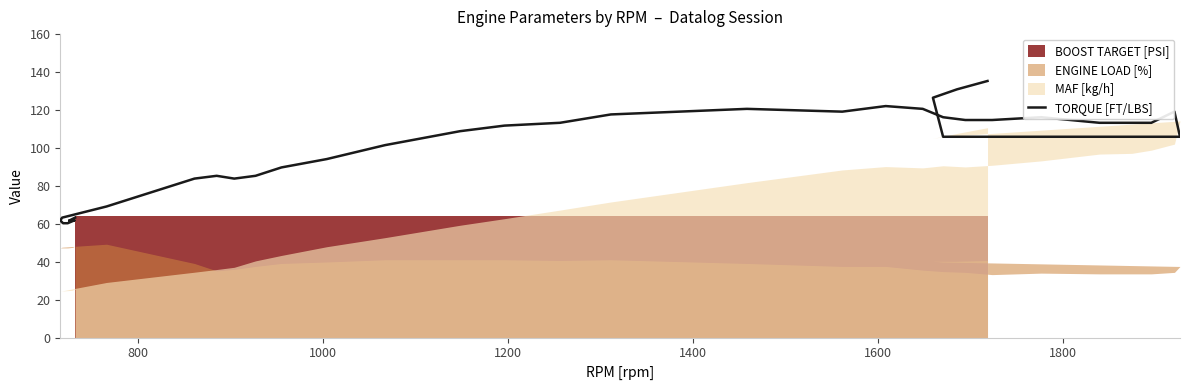

Count the number of values greater than 105.

21